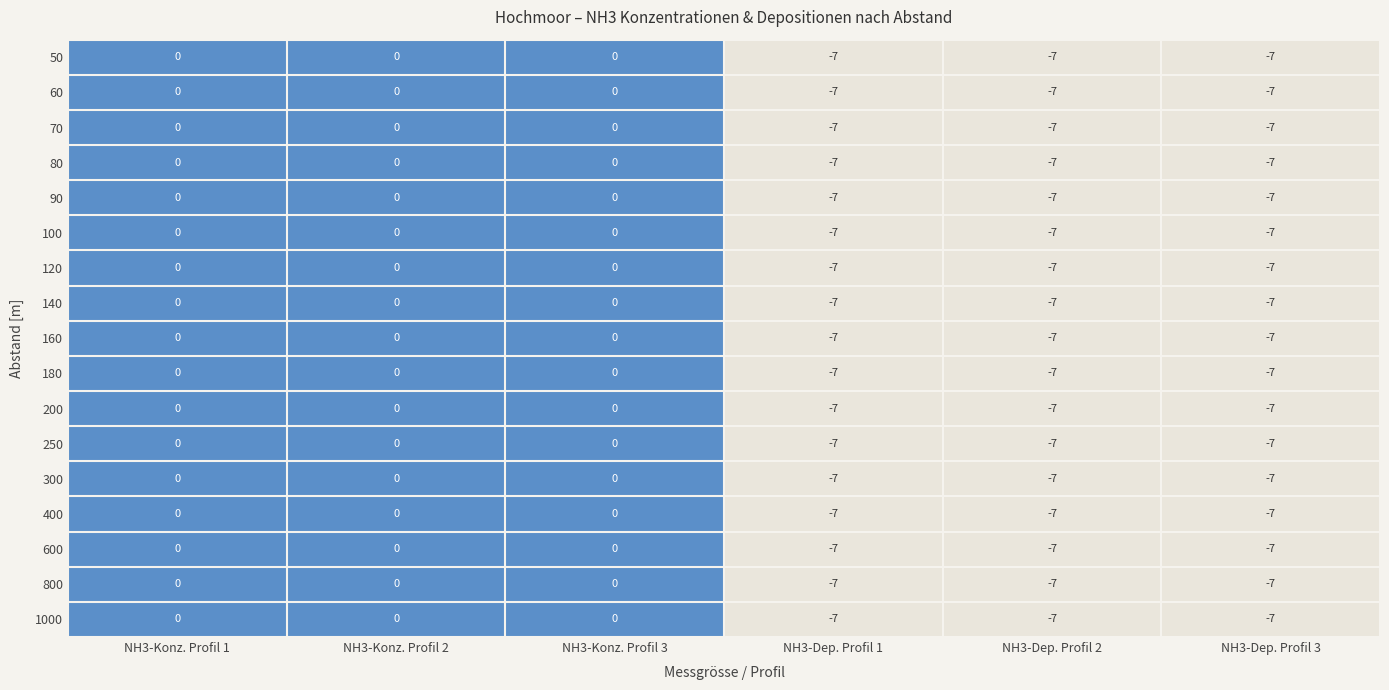

How many data points does each series have?

6